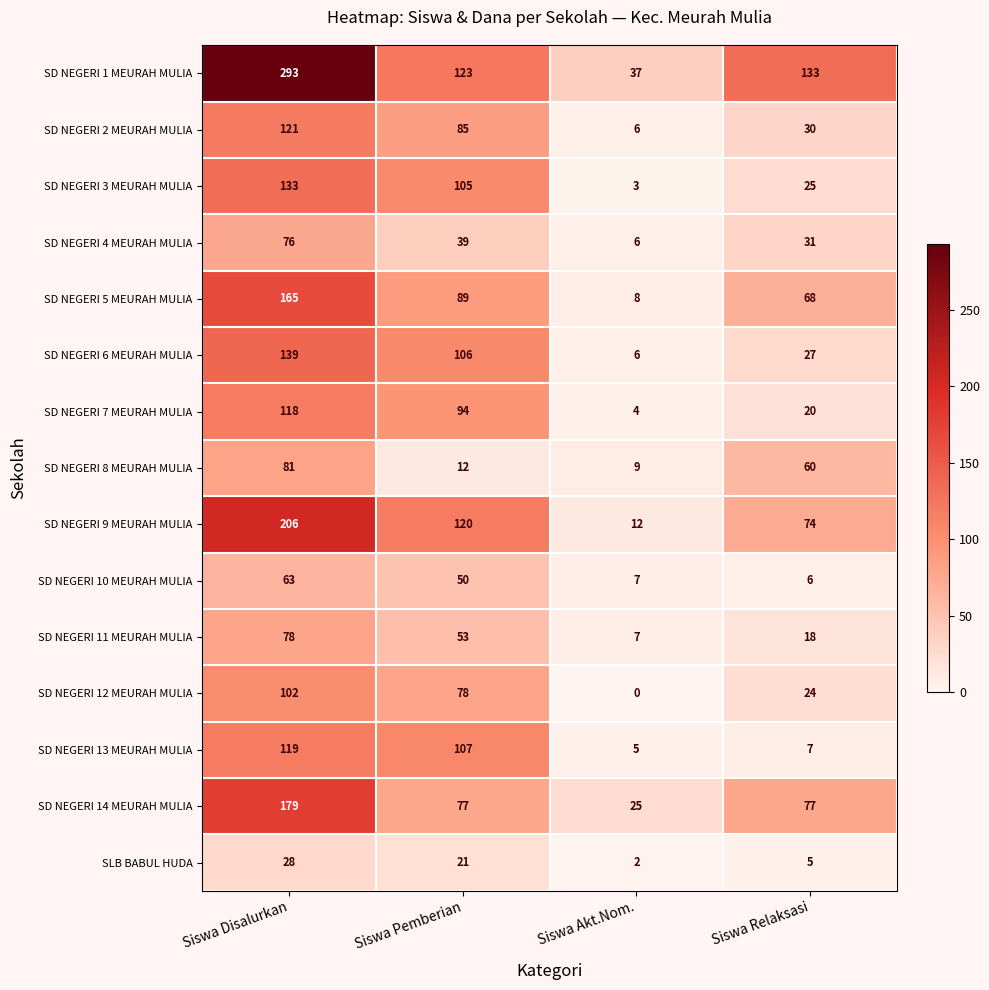

What is the difference between the maximum and minimum values in the SD NEGERI 6 MEURAH MULIA series?

133